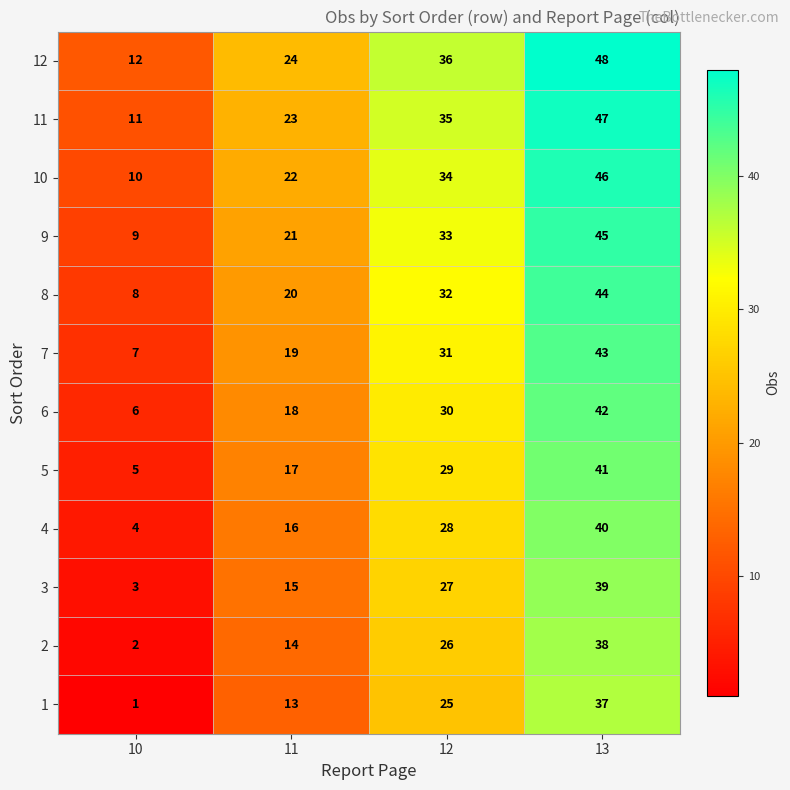

The value of 4 at 10 is 1. True or false?

False